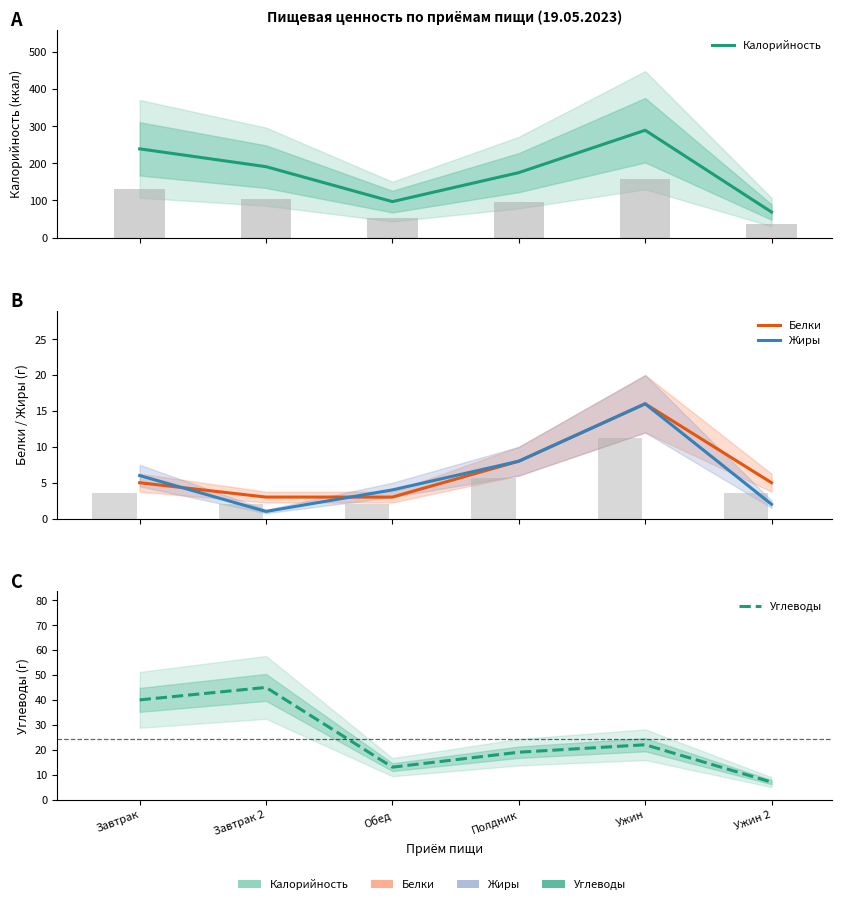

What is the difference between the maximum and minimum values in the Калорийность series?

220